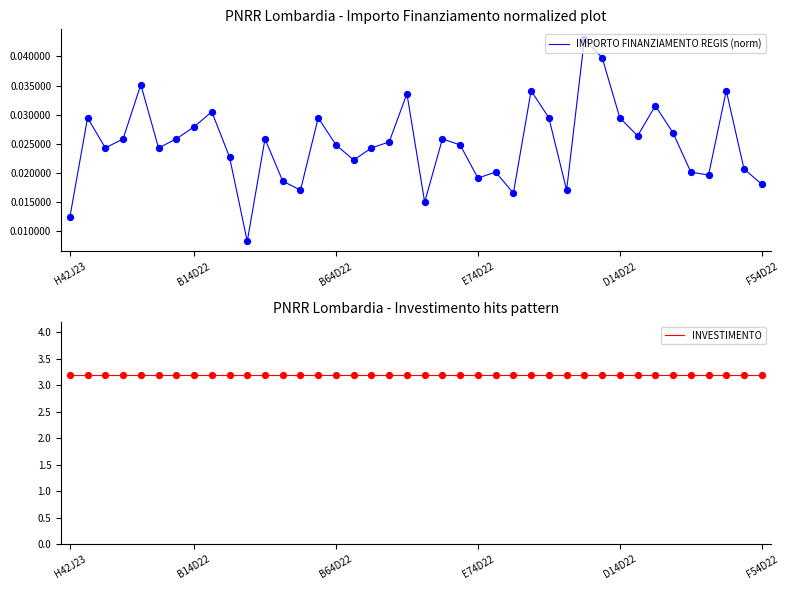

At how many categories does at least one series exceed 3?

40